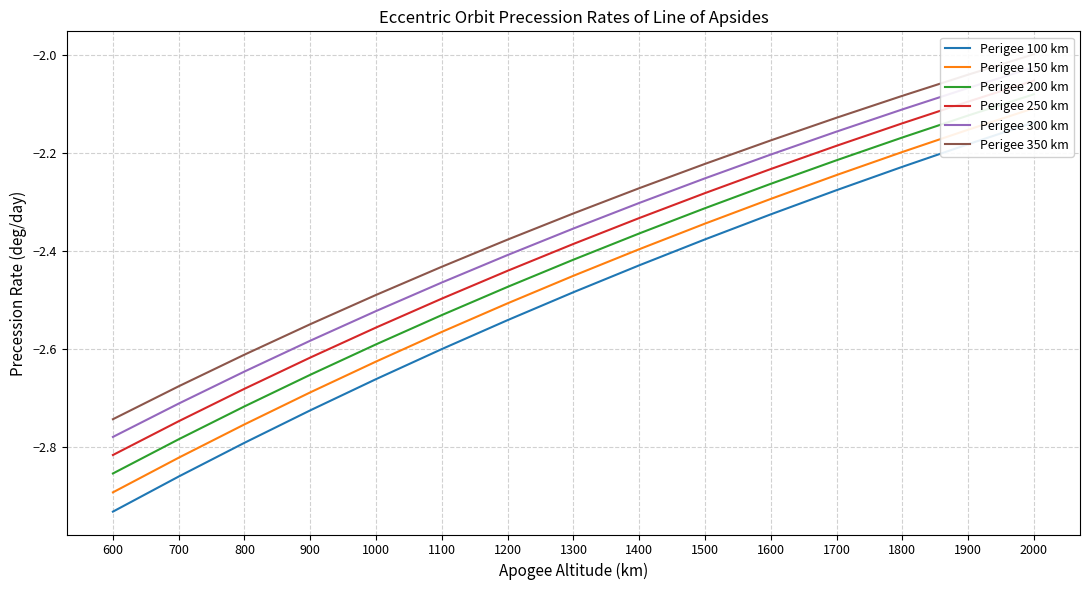

Does the chart have visible grid lines?

Yes